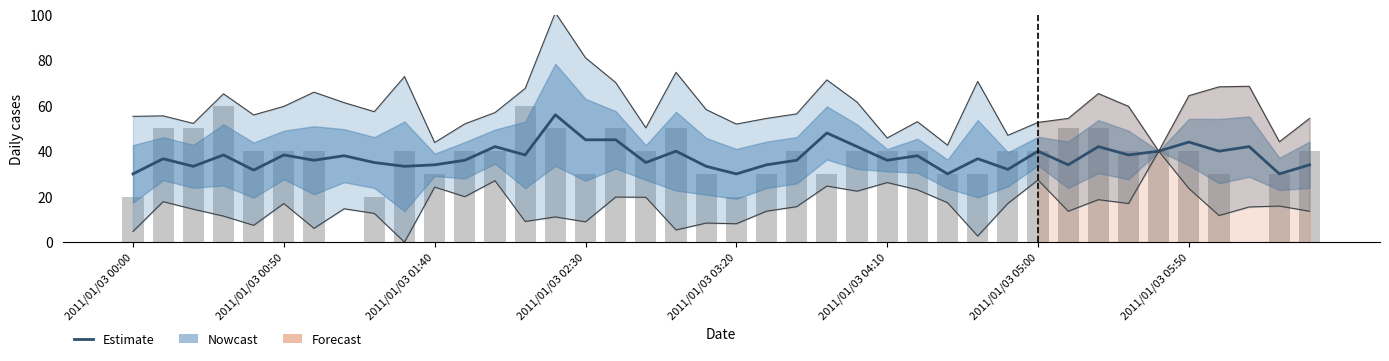

What is the sum of the col_41 (bars) values at 35 and 8?

60.0